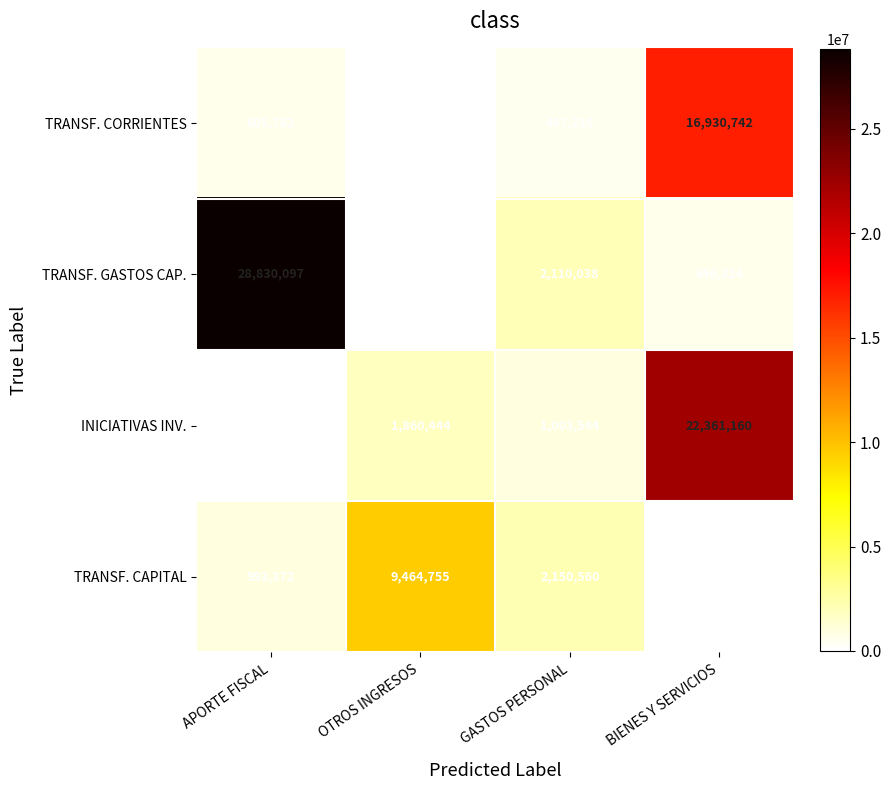

What is the average value of the TRANSF. CORRIENTES series?

4504819